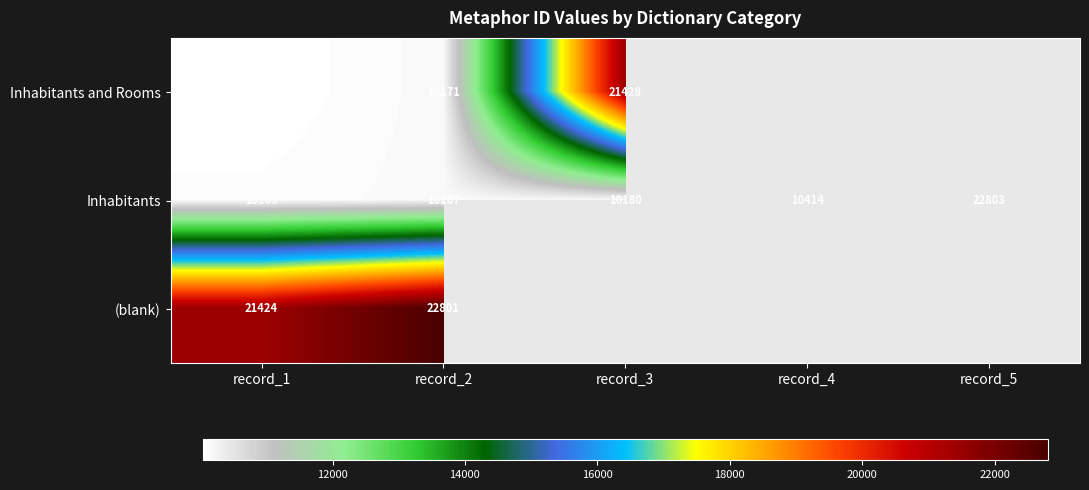

The value of Inhabitants at record_4 is 10414. True or false?

True